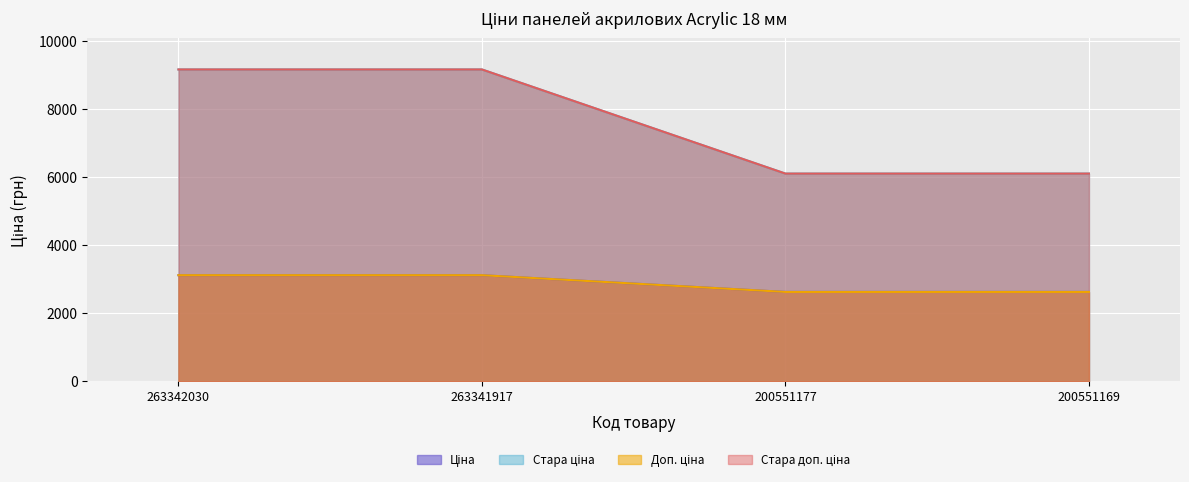

Which series has the largest total across all categories?

Стара ціна